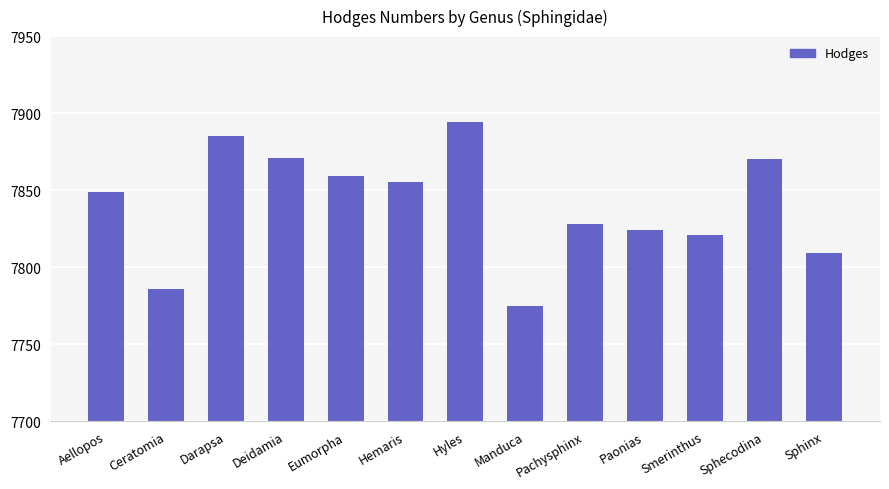

The chart shows a value of 11004 at Hyles. True or false?

False